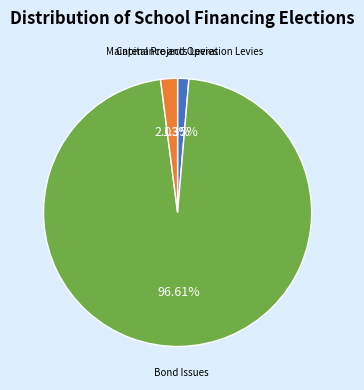

How many segments does this pie chart have?

3